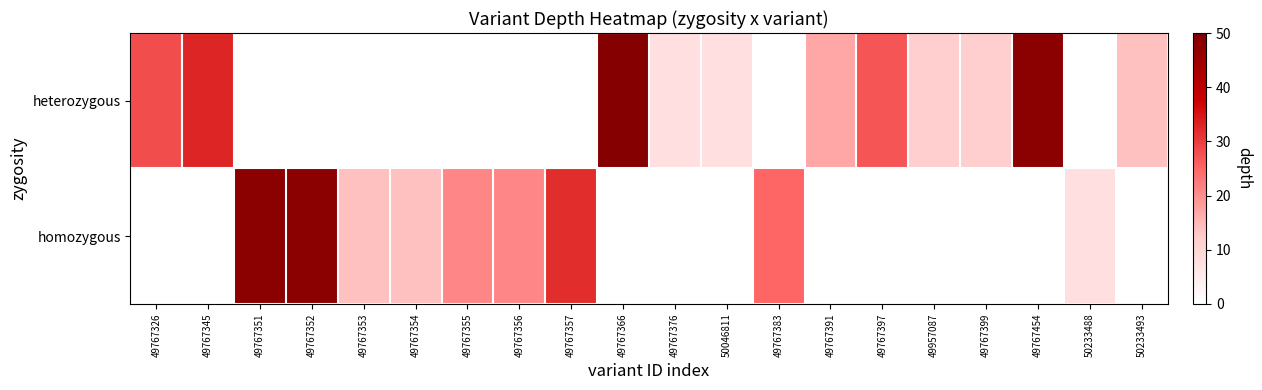

The value of heterozygous at 49767366 is 14.3. True or false?

False